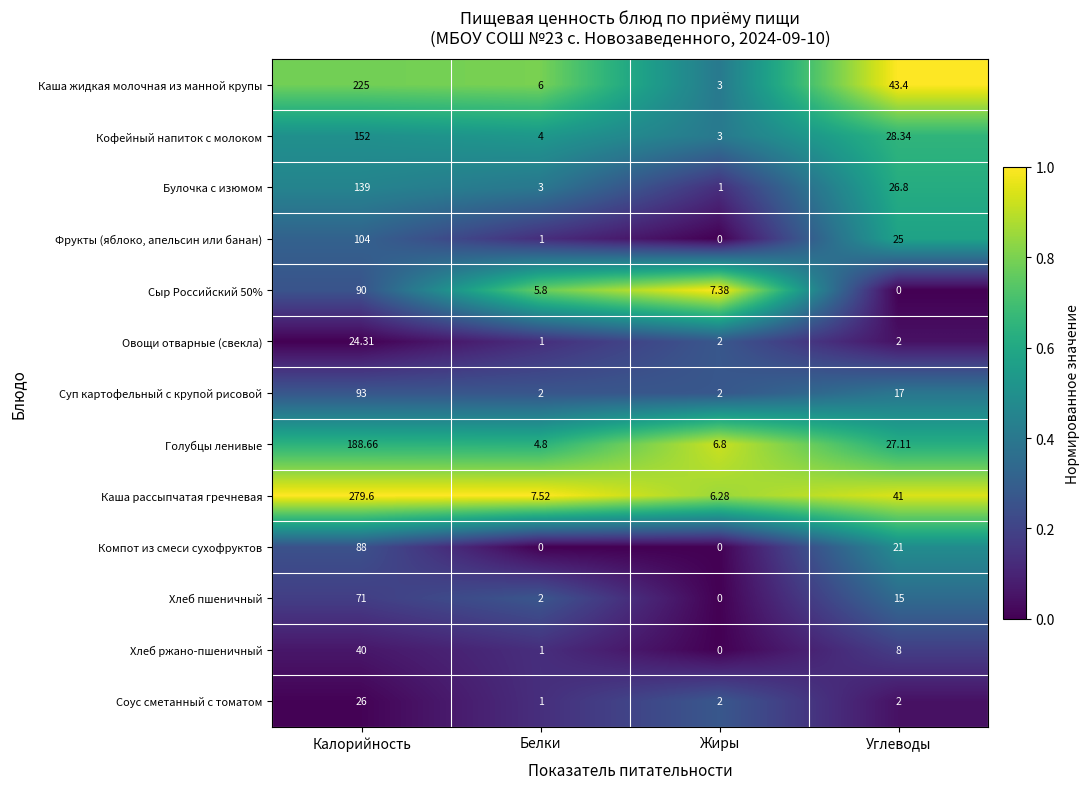

At how many categories does at least one series exceed 0?

4